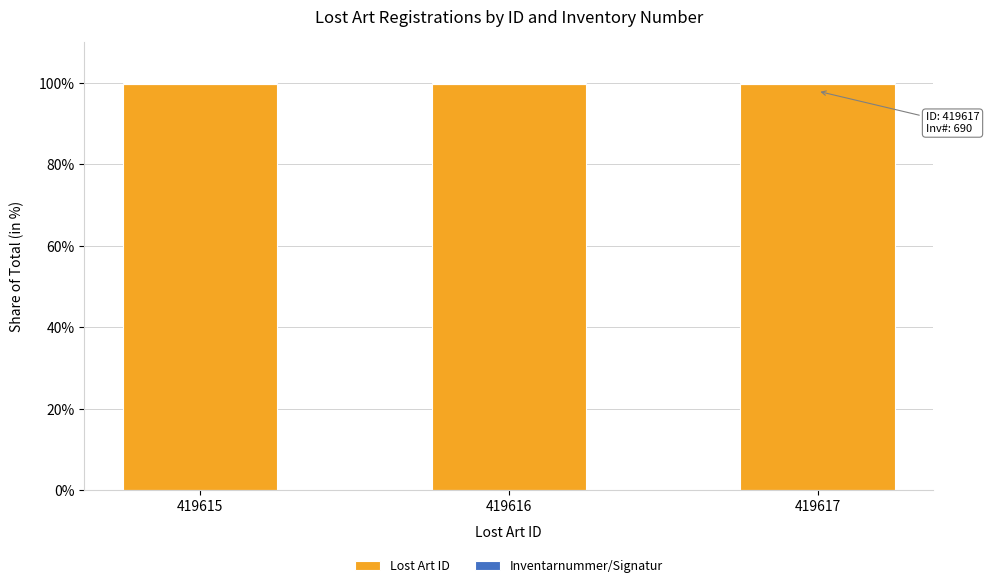

What is the sum of all Lost Art ID values?

299.5